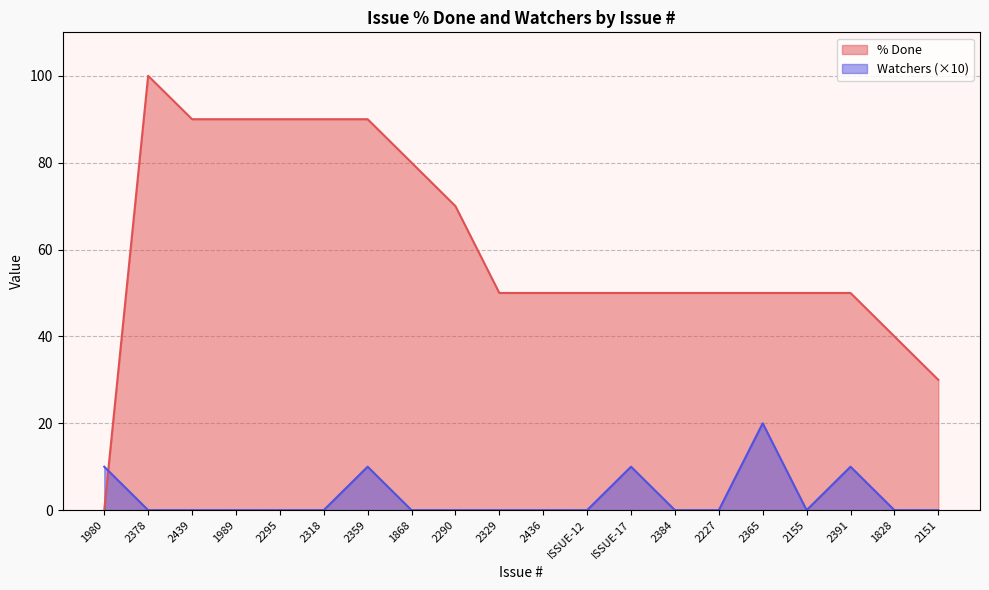

Which series has the widest spread of values?

% Done